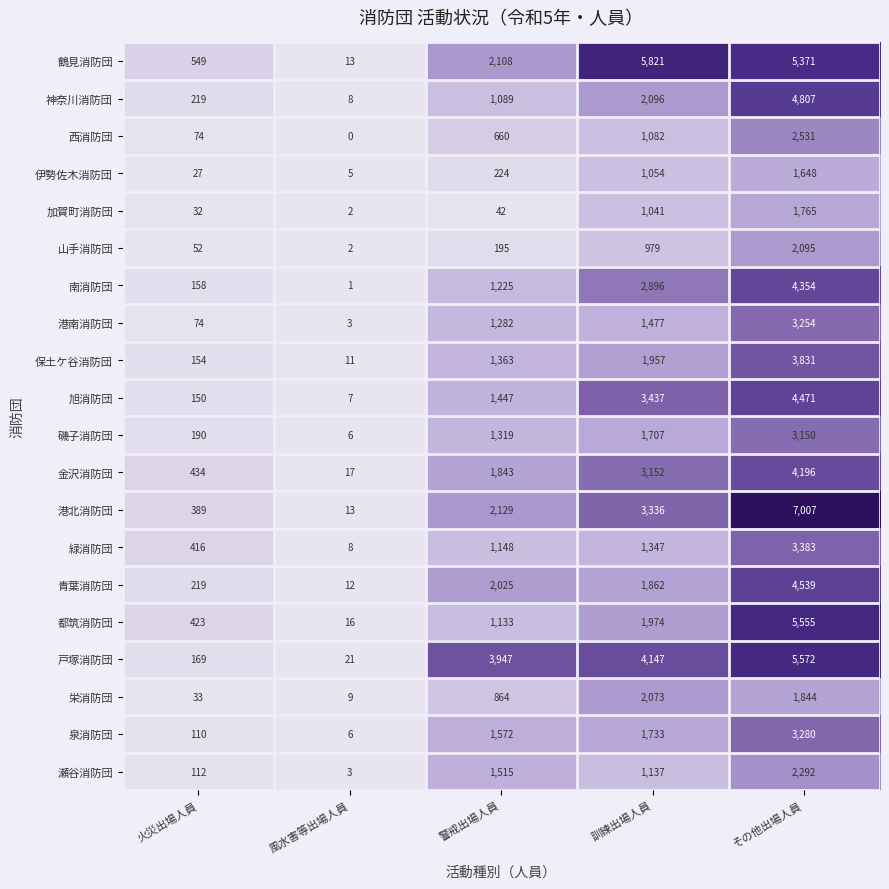

Rank the categories by 保土ケ谷消防団 value from highest to lowest.

その他出場人員, 訓練出場人員, 警戒出場人員, 火災出場人員, 風水害等出場人員